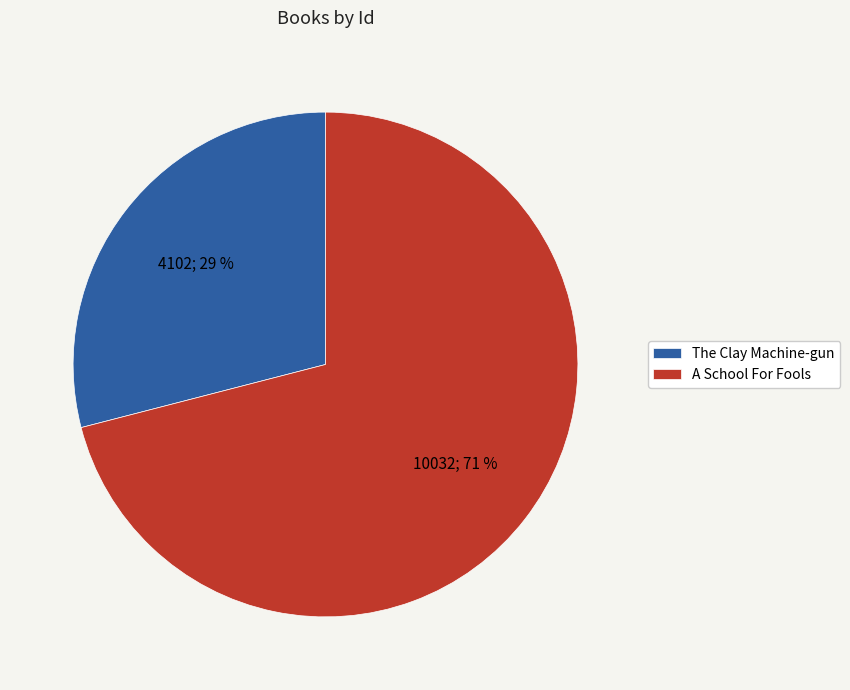

What percentage is the The Clay Machine-gun slice, to the nearest percent?

29%